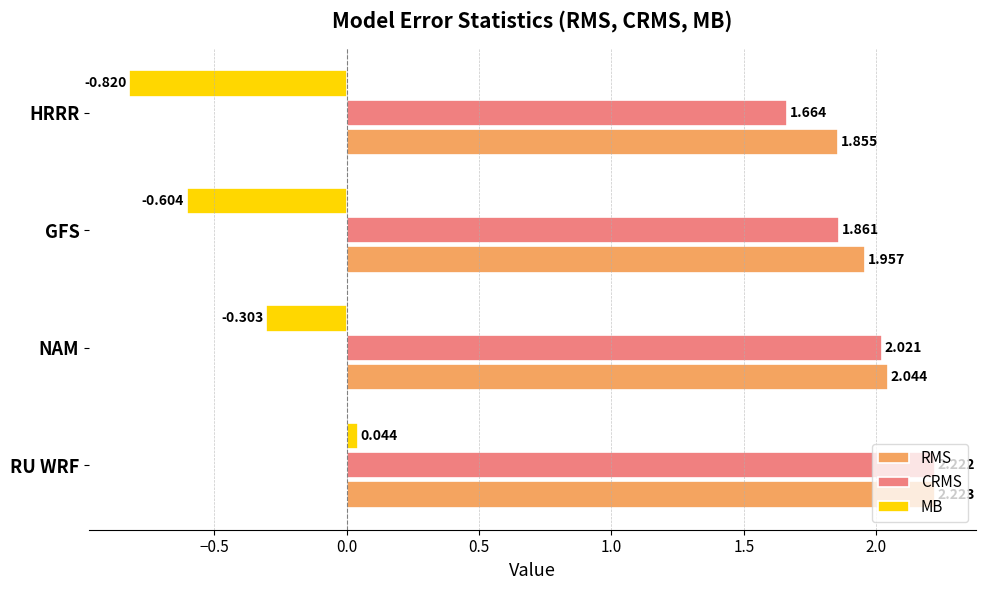

At how many categories does at least one series exceed 1?

4